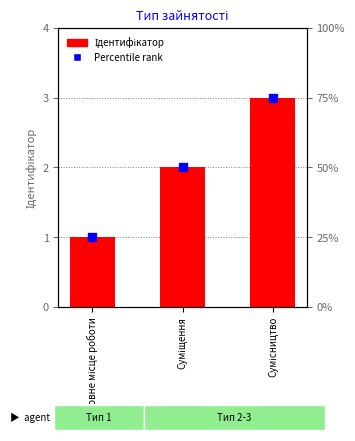

What are all the series names shown in the legend?

Ідентифікатор, Percentile rank